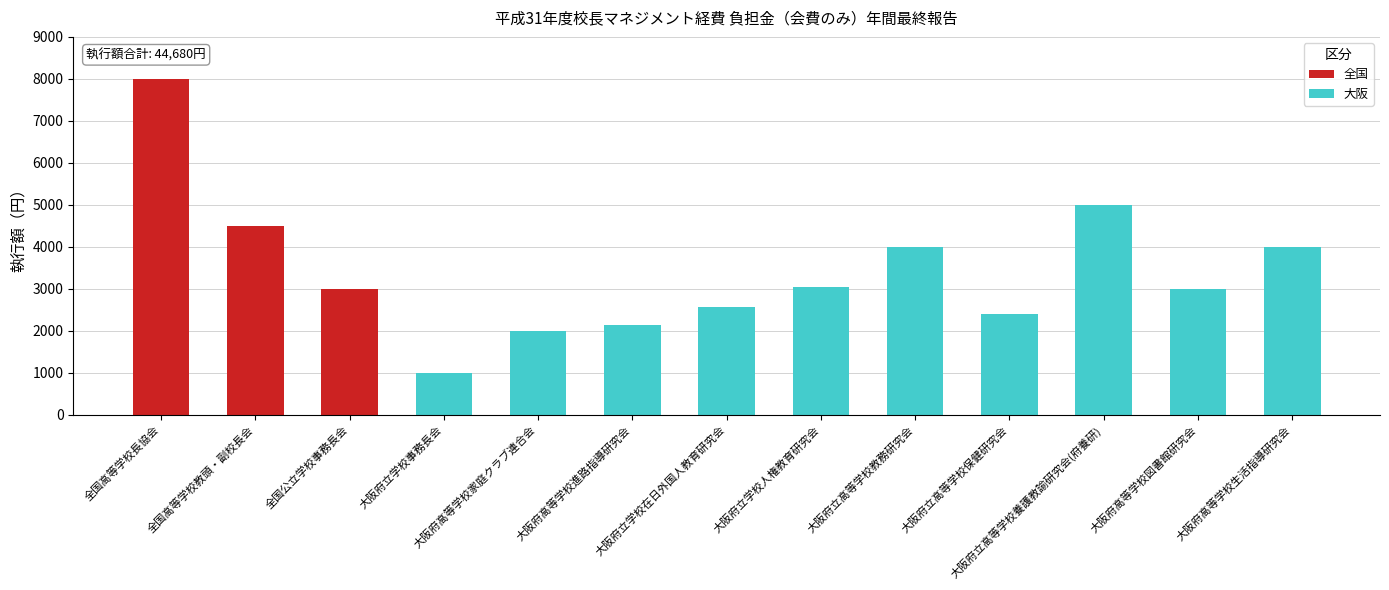

Which series has the widest spread of values?

全国